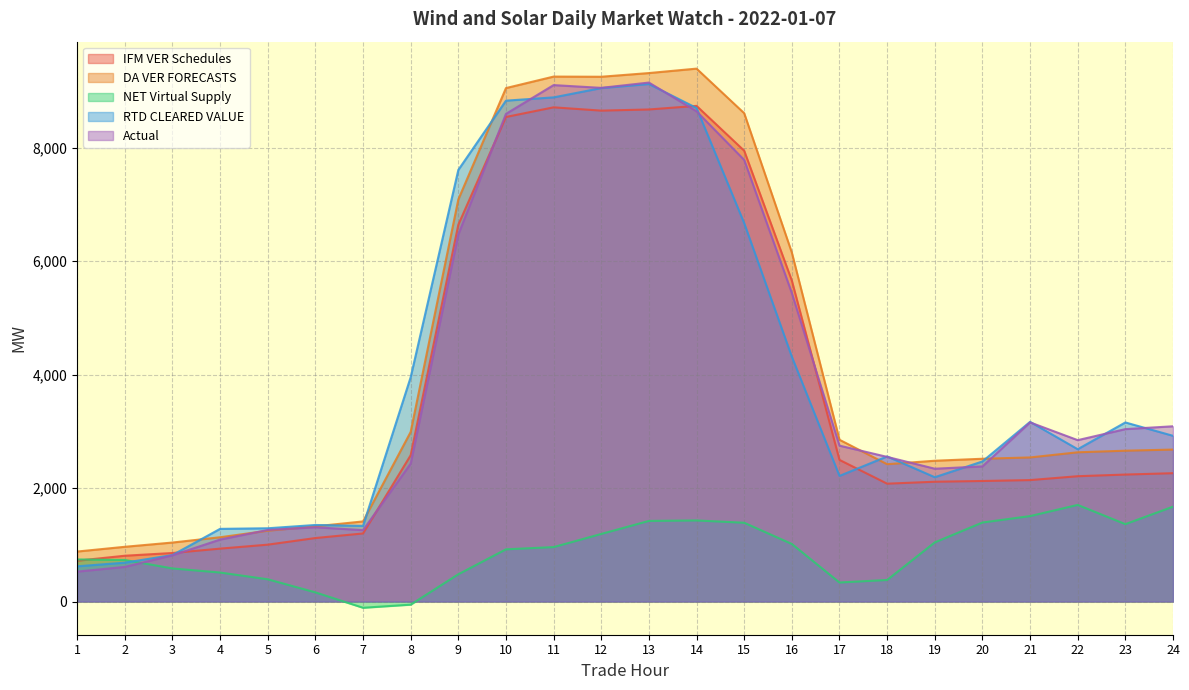

What is the difference between the maximum and minimum values in the NET Virtual Supply series?

1813.3